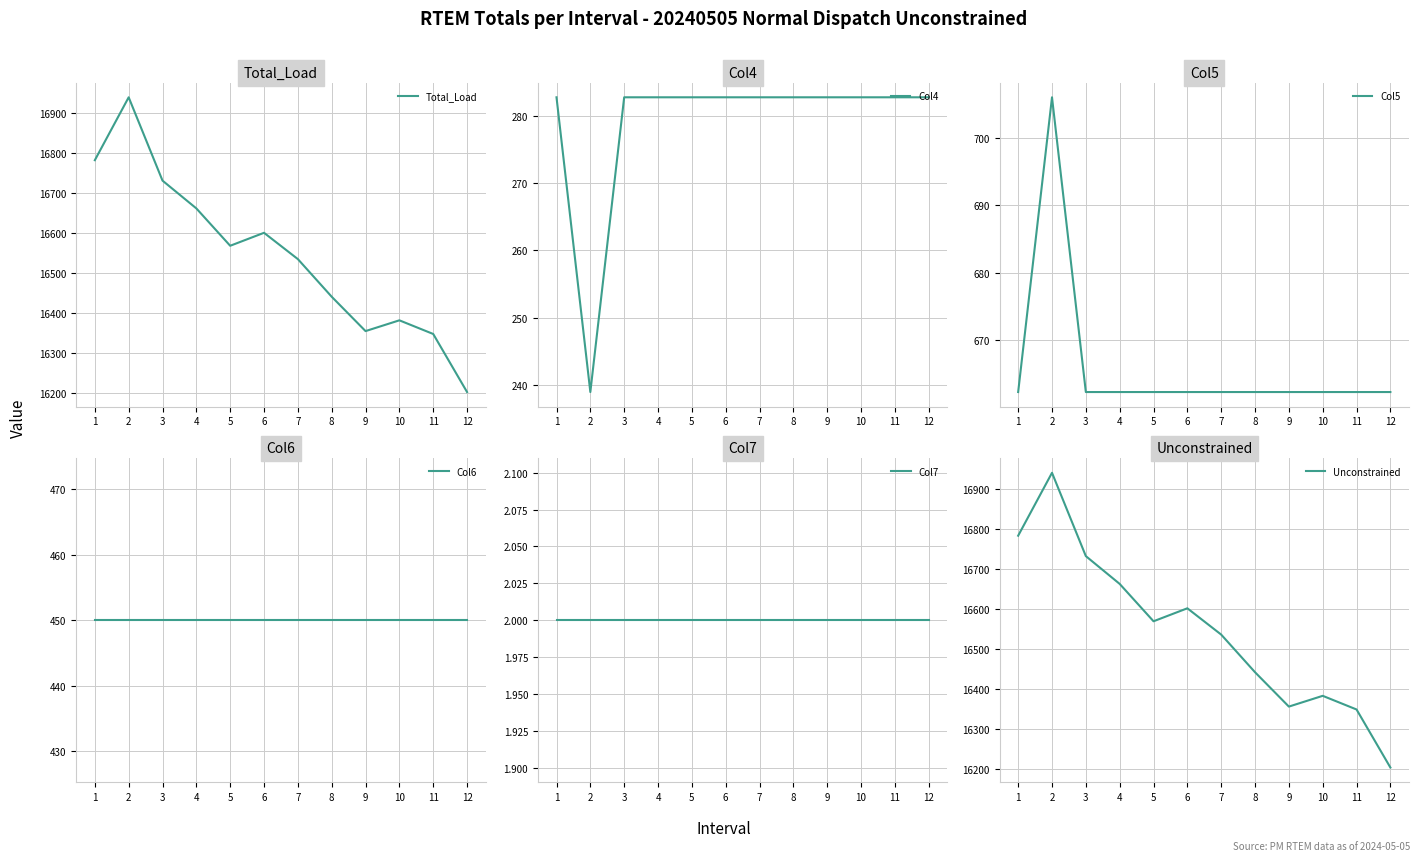

True or false: Unconstrained and Total_Load cross at least once.

False